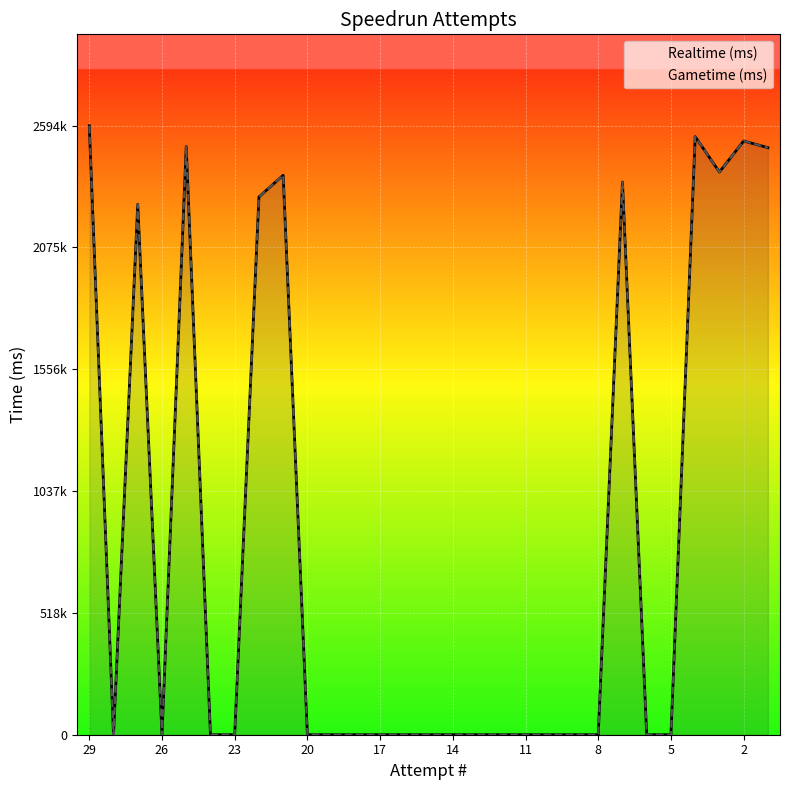

Does the chart display data point markers on the line(s)?

No